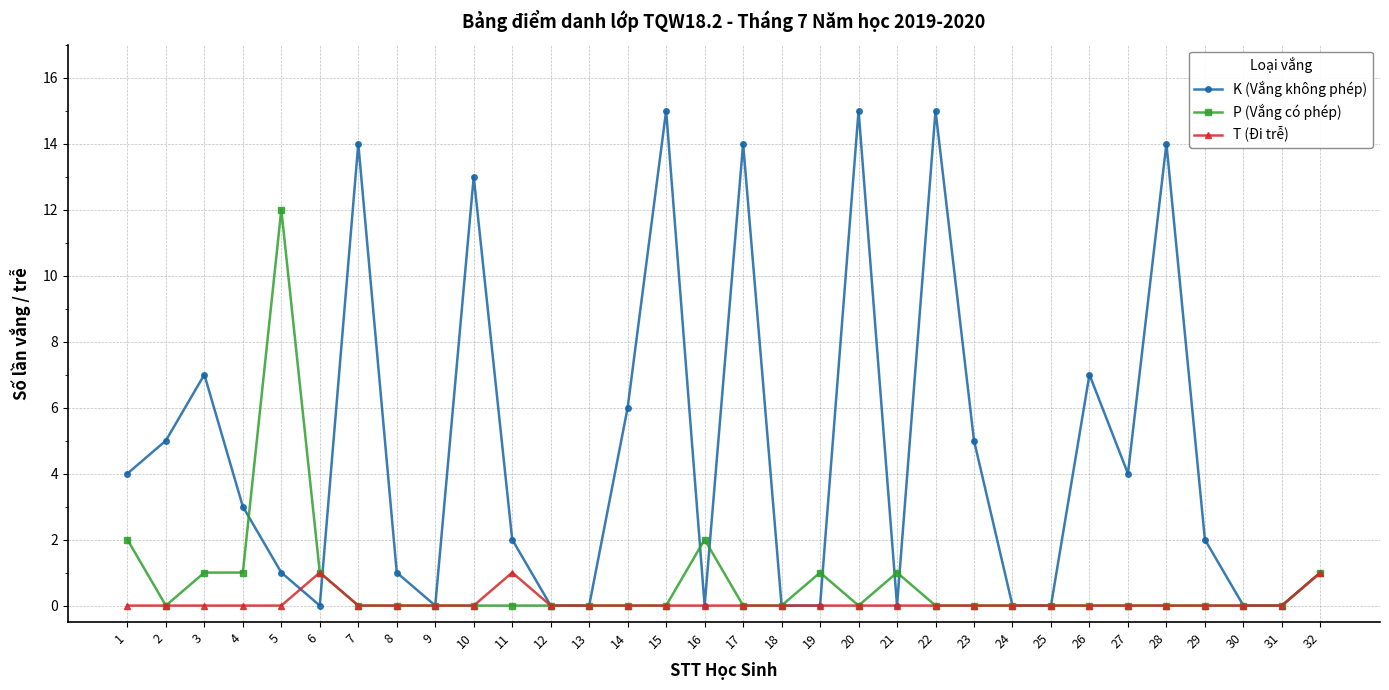

Where do T (Đi trễ) and K (Vắng không phép) first cross each other?

5 and 6